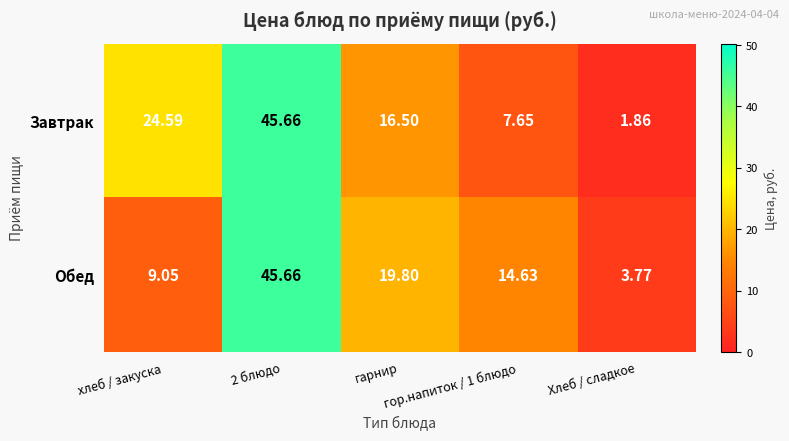

How many categories are shown in the chart?

5